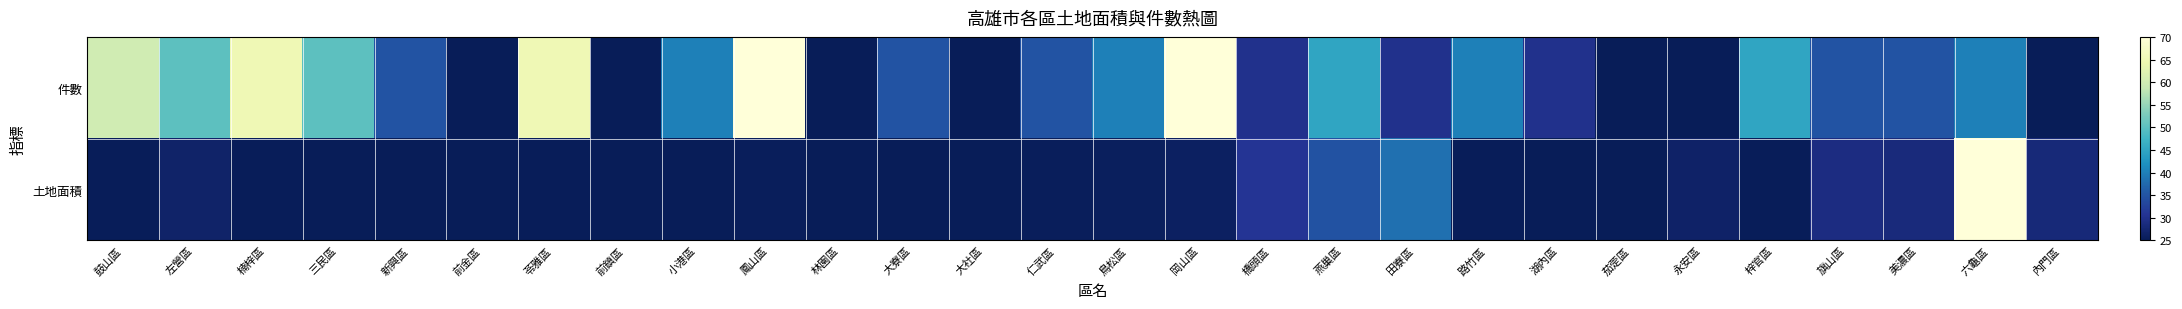

What is the greatest value displayed?

70.0